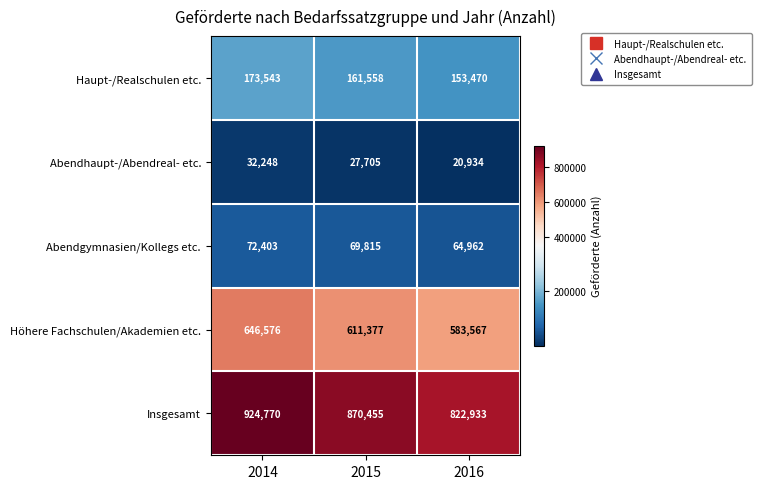

At which category is the sum across all series the highest?

2014